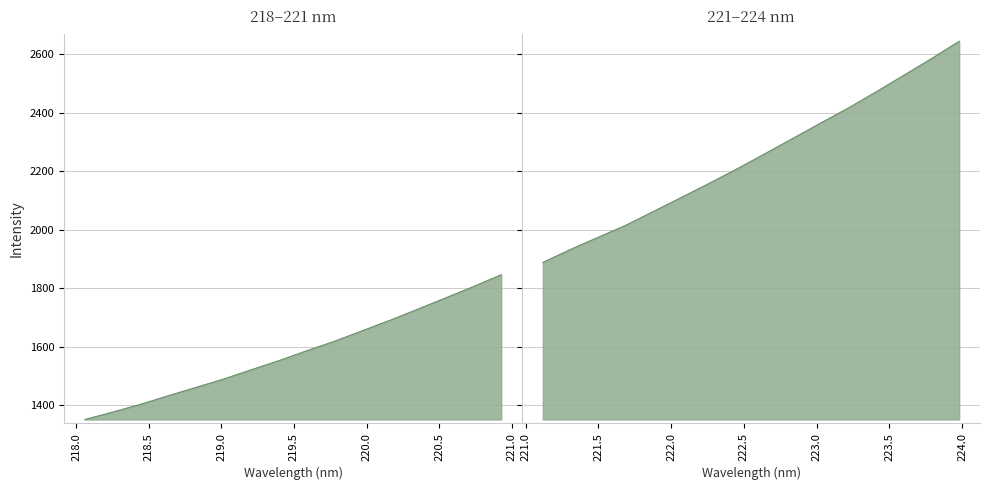

List the labels in order of value, smallest first.

218.0596, 218.2508, 218.442, 218.6332, 218.8244, 219.0156, 219.2067, 219.3979, 219.589, 219.7801, 219.9712, 220.1623, 220.3533, 220.5444, 220.7354, 220.9264, 221.1174, 221.3083, 221.4993, 221.6902, 221.8812, 222.0721, 222.263, 222.4538, 222.6447, 222.8355, 223.0264, 223.2172, 223.408, 223.5987, 223.7895, 223.9802